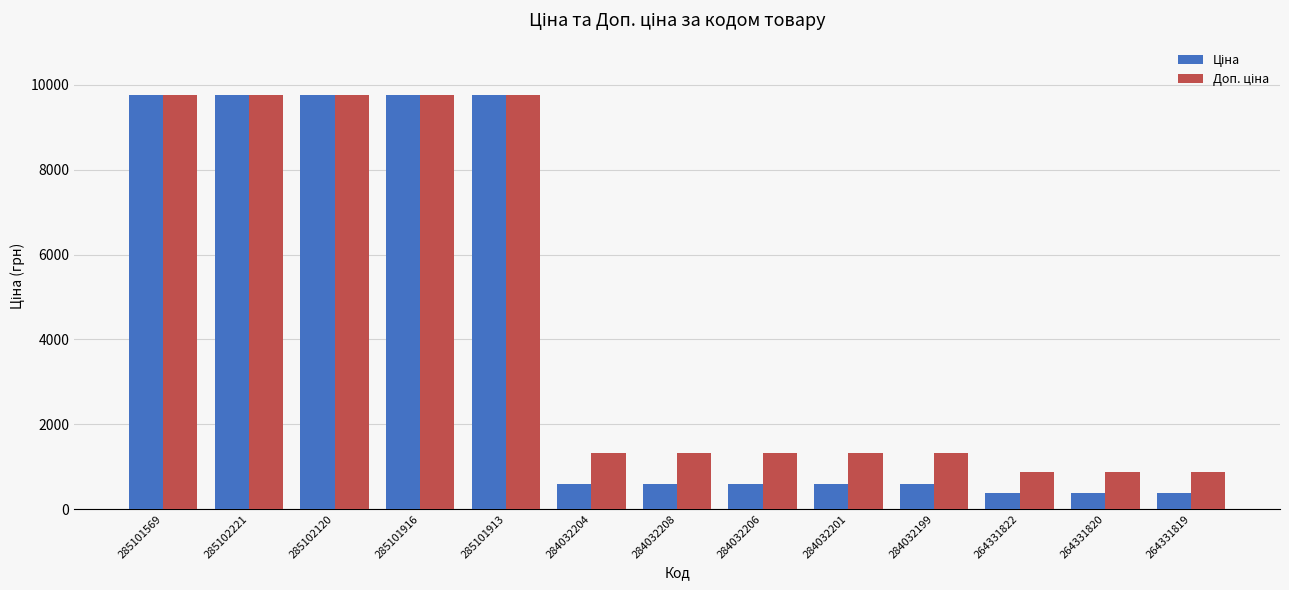

What is the smallest value displayed?

371.4